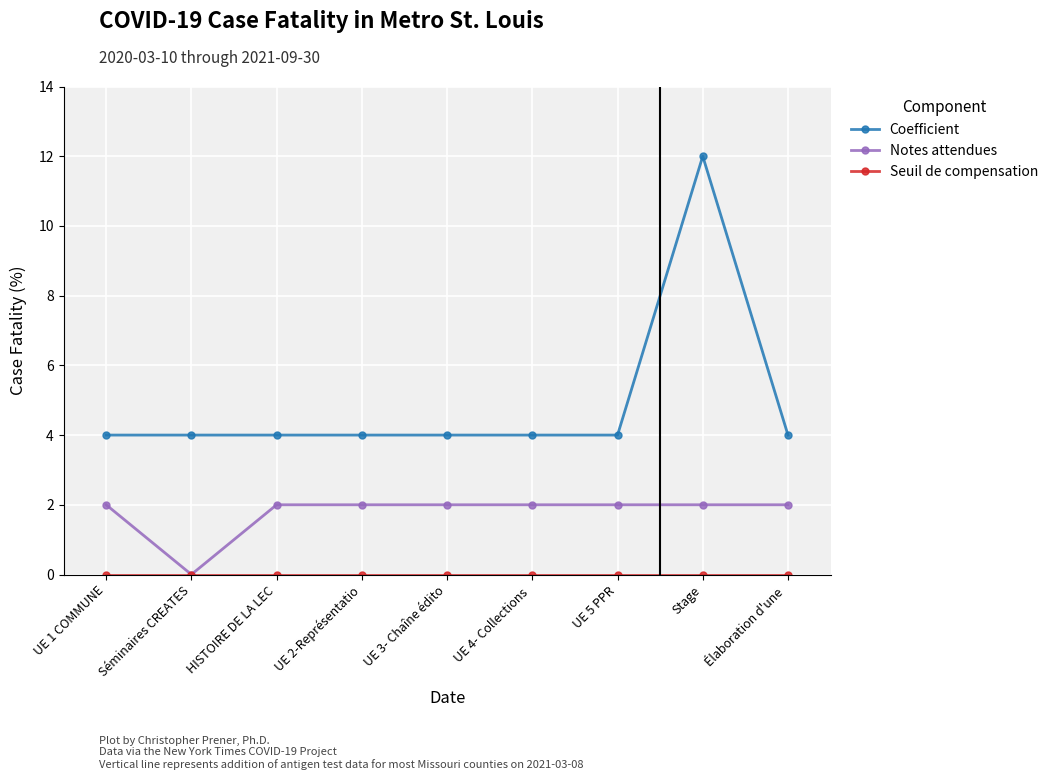

True or false: Notes attendues has a value of 2 at HISTOIRE DE LA LEC.

True